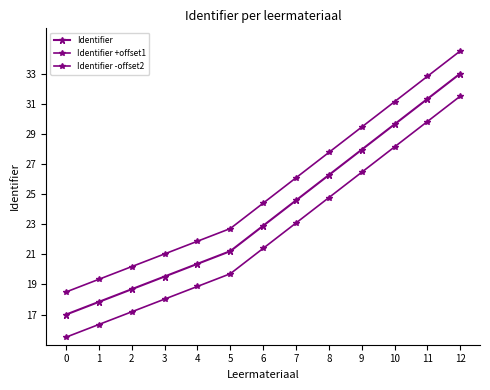

Which series has the widest spread of values?

Identifier